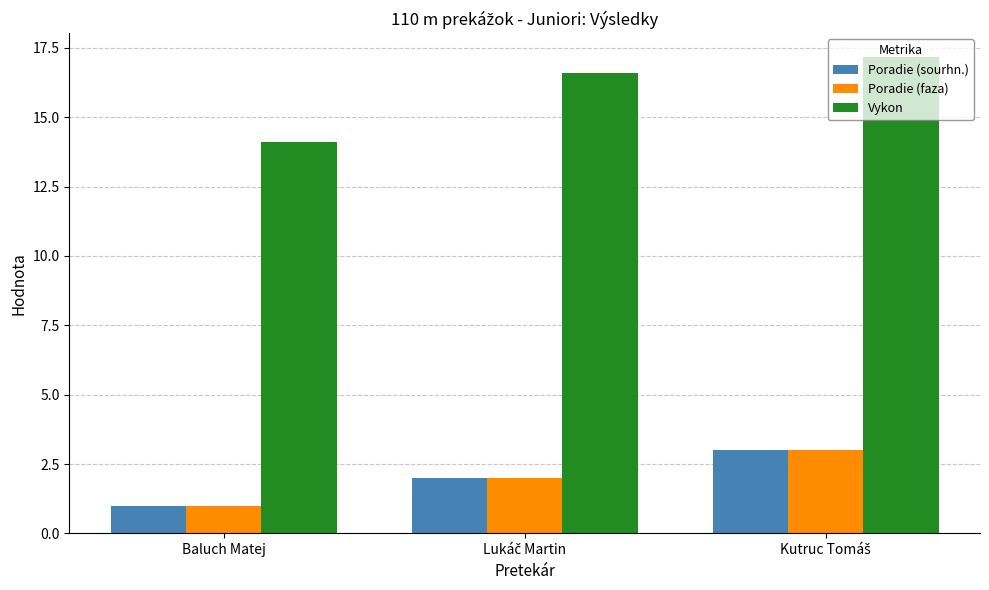

Does the chart contain any negative values?

No